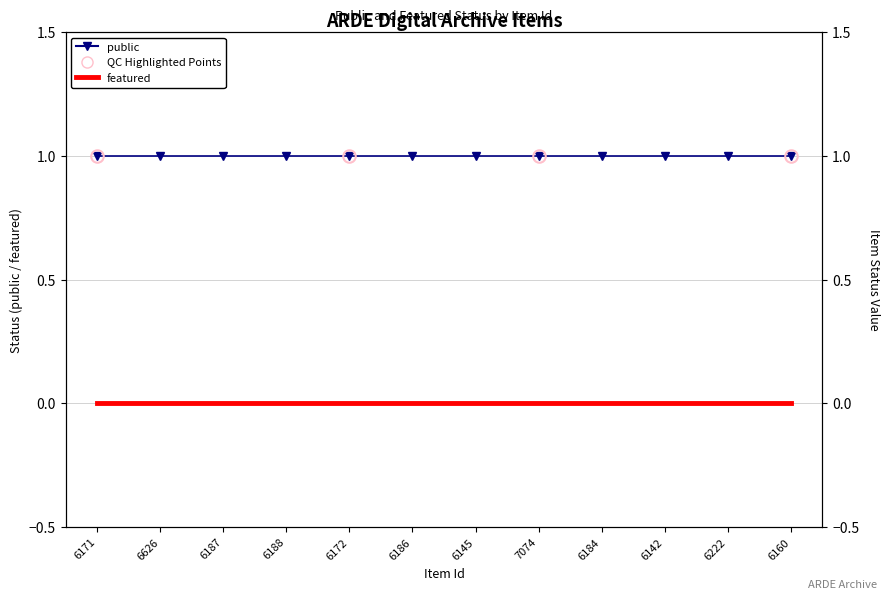

At which category is the sum across all series the highest?

6171